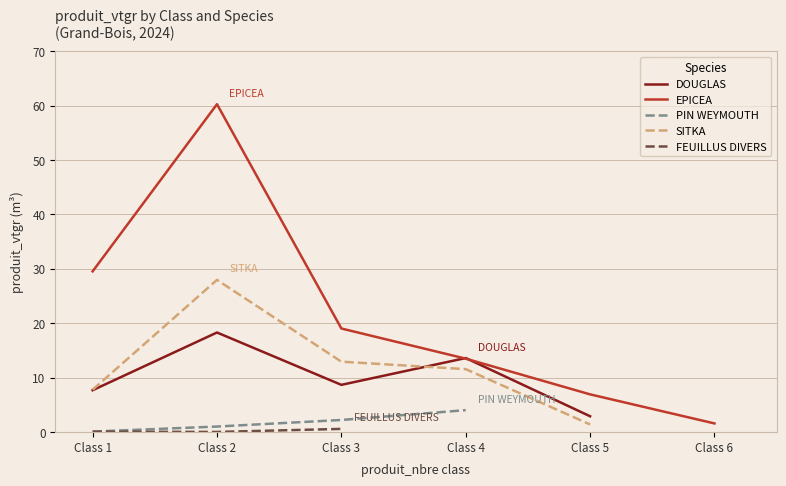

Does the chart have visible grid lines?

Yes